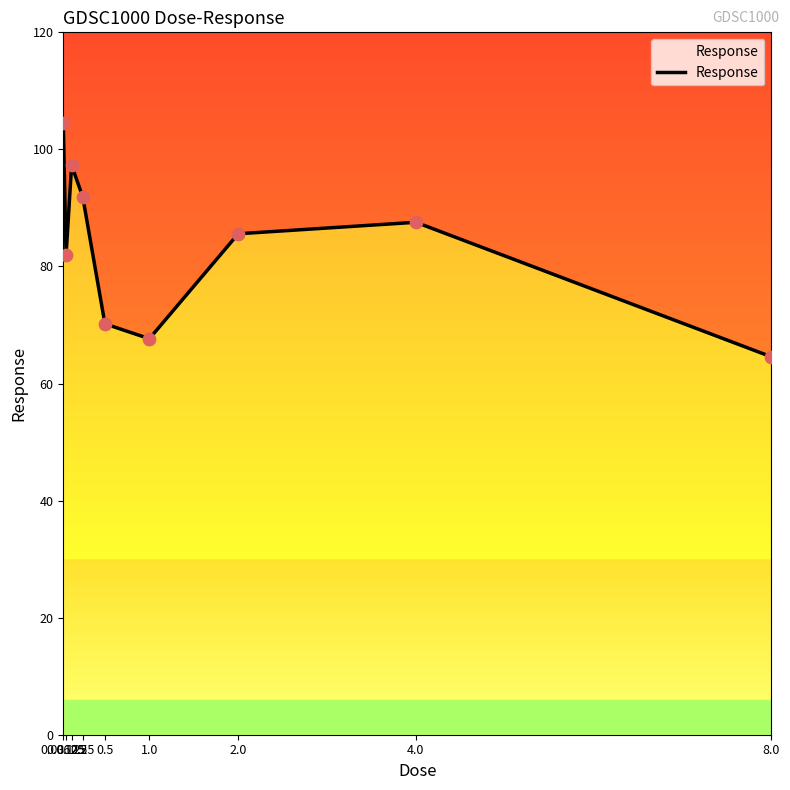

What is the change in value from 0.0625 to 8.0?

-17.4